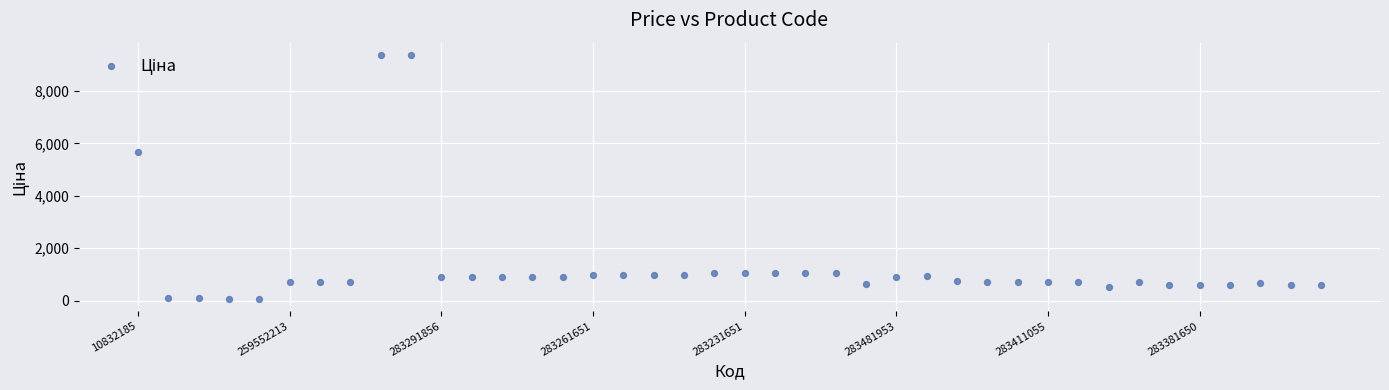

What is the range of Y values (max minus min)?

9326.9